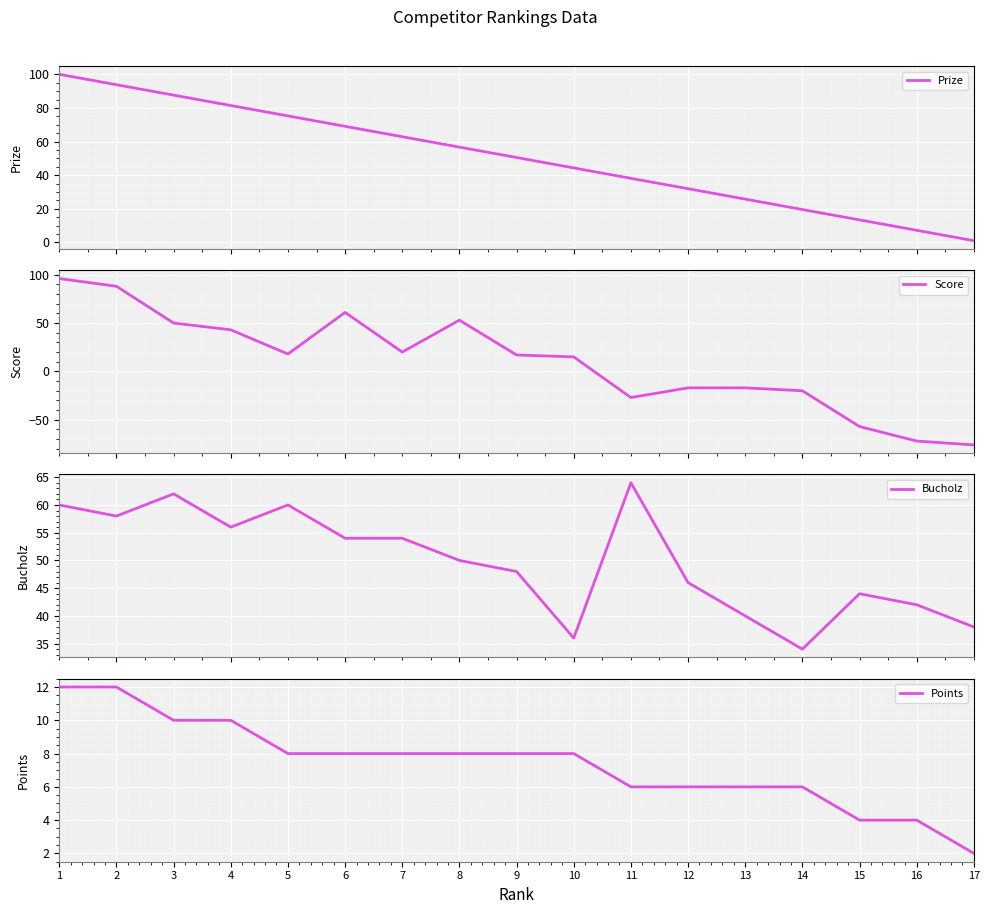

Reading right to left, what are all the values shown in this chart?

Prize: 1.0	7.2	13.4	19.6	25.8	31.9	38.1	44.3	50.5	56.7	62.9	69.1	75.2	81.4	87.6	93.8	100.0
Score: -76.0	-72.0	-57.0	-20.0	-17.0	-17.0	-27.0	15.0	17.0	53.0	20.0	61.0	18.0	43.0	50.0	88.0	96.0
Bucholz: 38.0	42.0	44.0	34.0	40.0	46.0	64.0	36.0	48.0	50.0	54.0	54.0	60.0	56.0	62.0	58.0	60.0
Points: 2.0	4.0	4.0	6.0	6.0	6.0	6.0	8.0	8.0	8.0	8.0	8.0	8.0	10.0	10.0	12.0	12.0